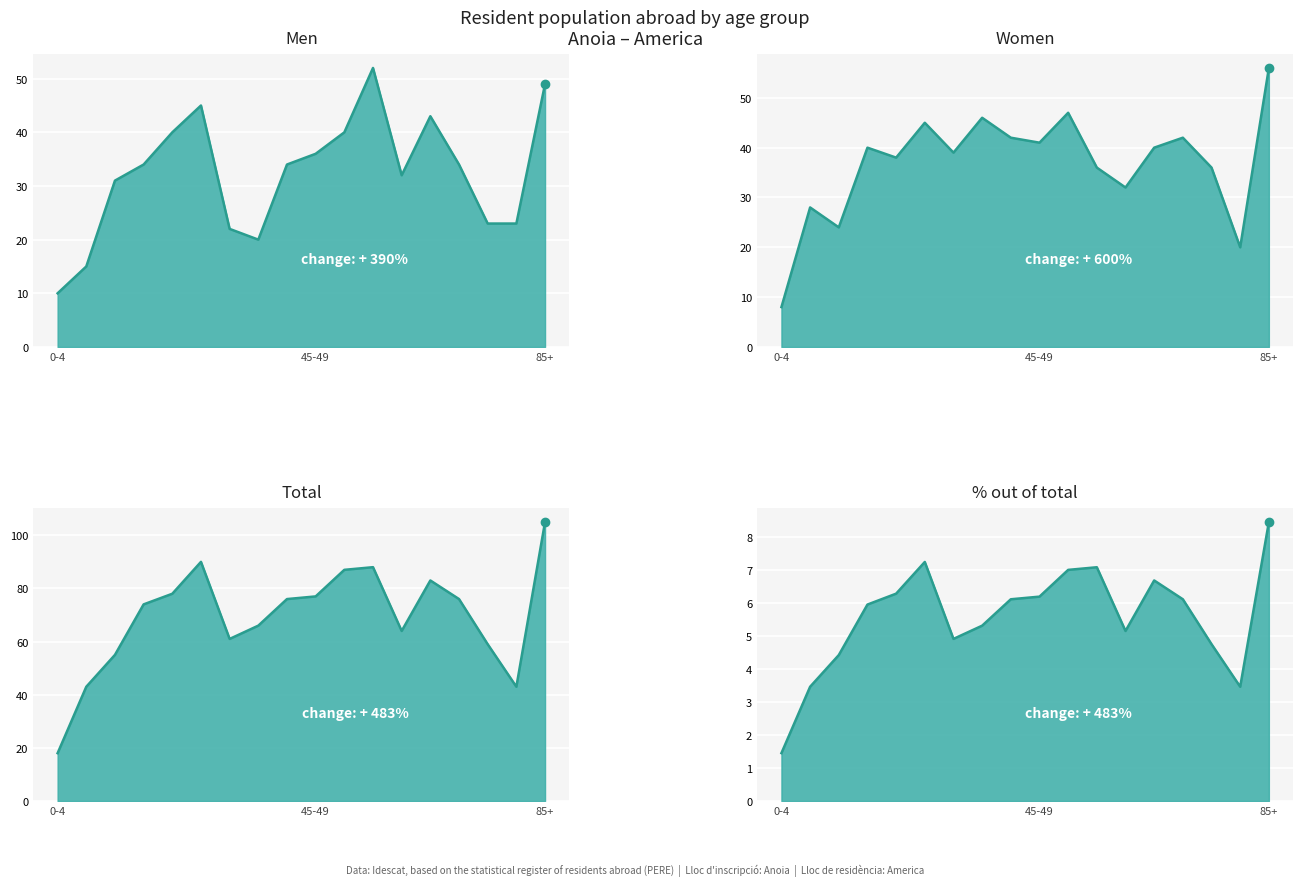

What is the minimum value shown in the chart?

1.4